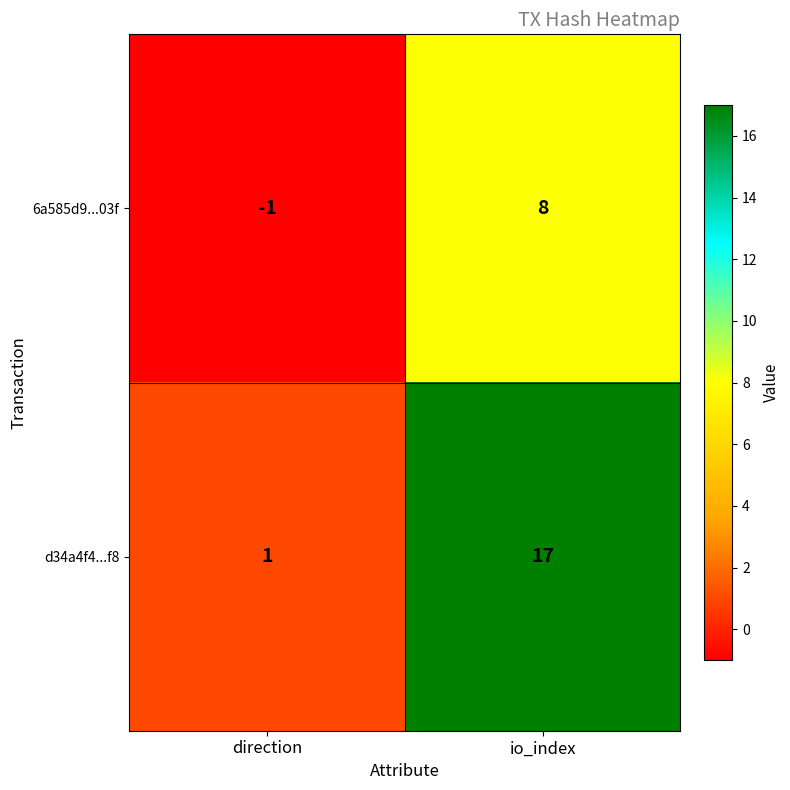

Reading left to right, list all the values displayed in this chart.

6a585d9...03f: direction=-1	io_index=8
d34a4f4...f8: direction=1	io_index=17